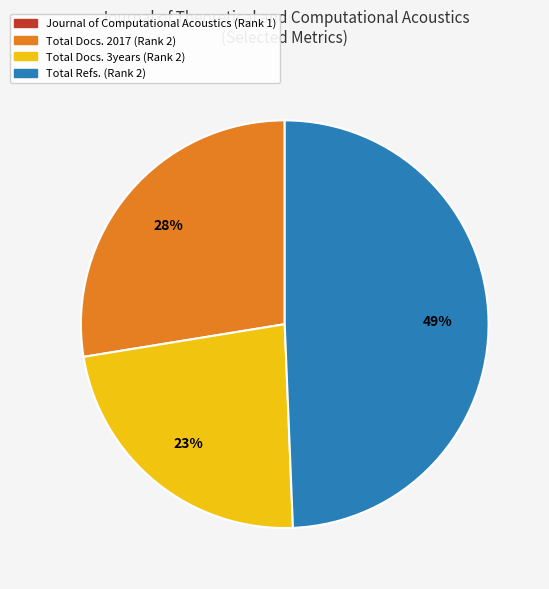

Which has a higher value, Total Docs. 3years (Rank 2) or Total Refs. (Rank 2)?

Total Refs. (Rank 2)